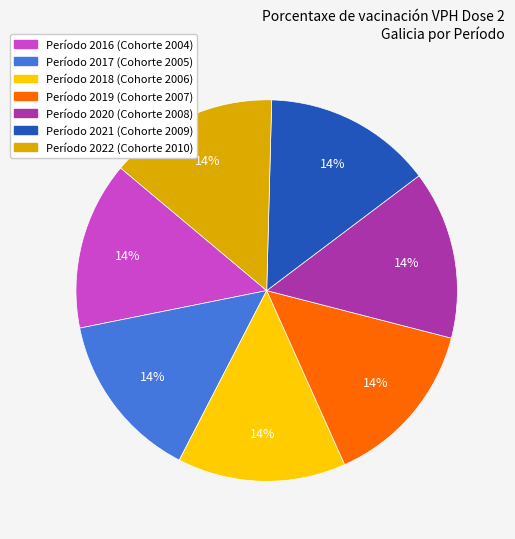

Does any single category account for the majority?

No